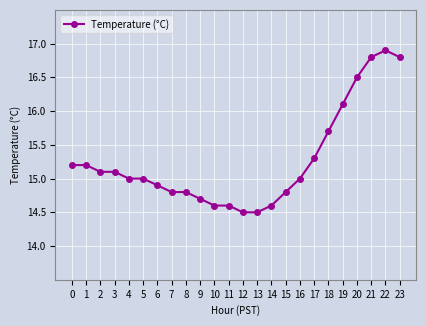

What is the average value?

15.3